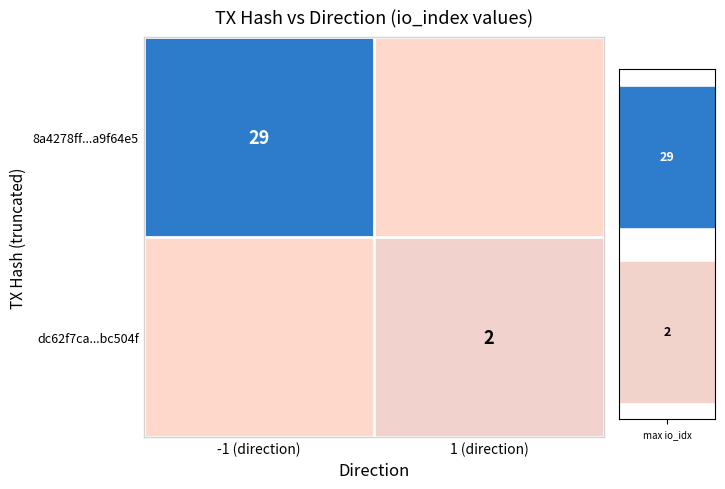

Is it true that dc62f7ca...bc504f equals 2 at 1 (direction)?

True